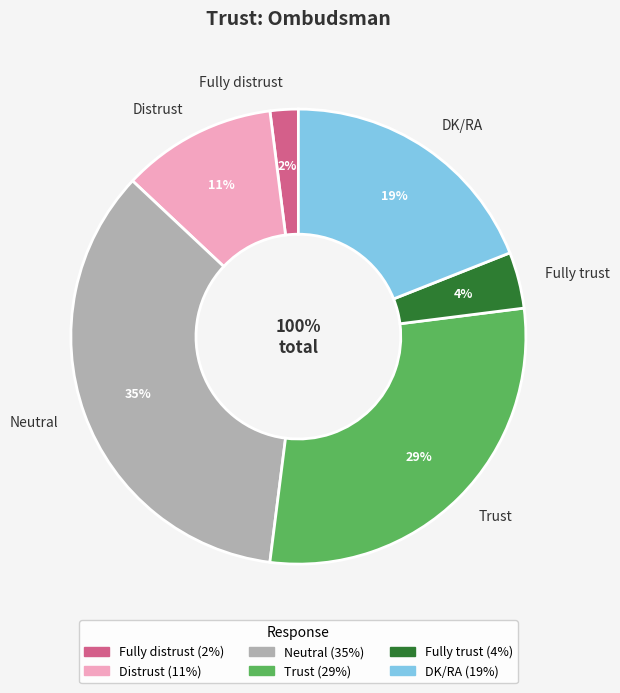

How many slices are in this pie chart?

6